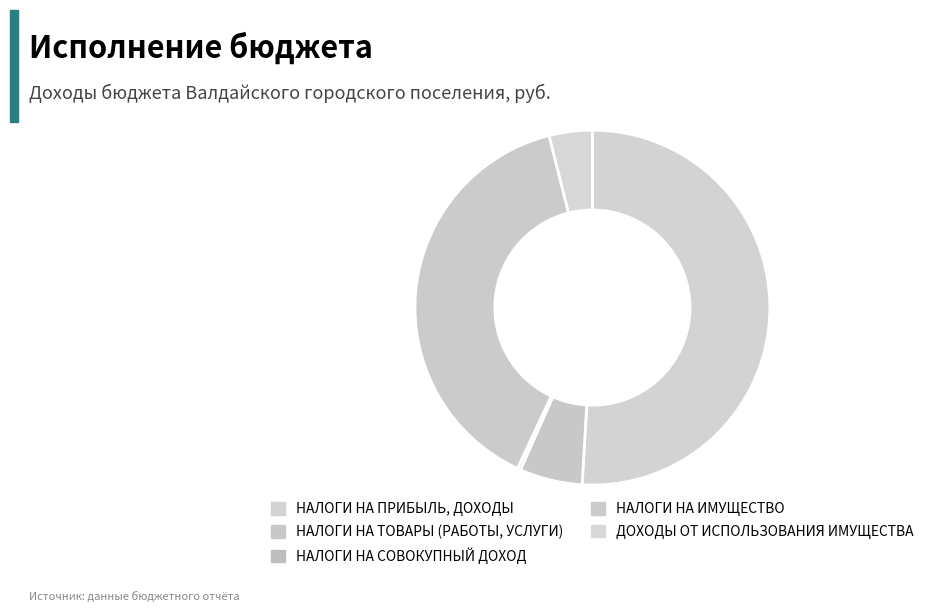

Does any single category account for the majority?

Yes